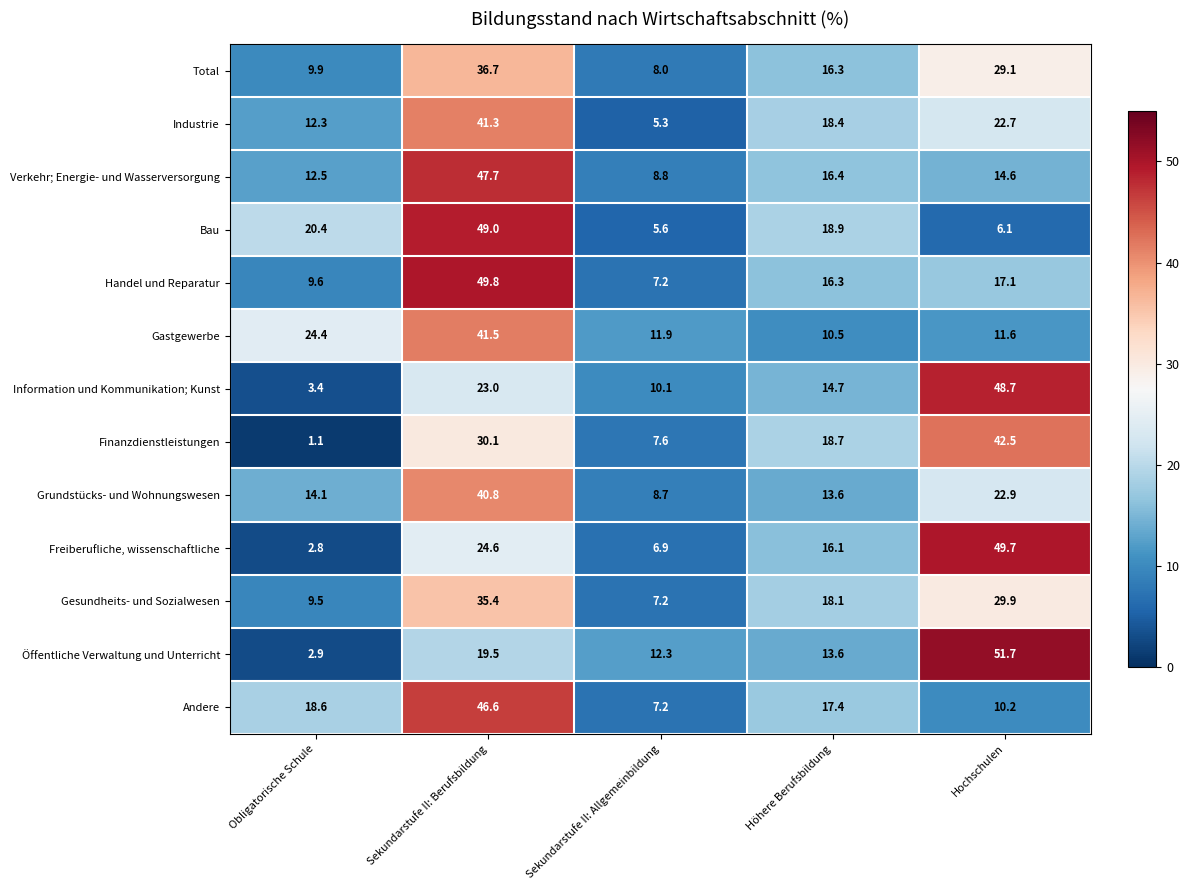

The Finanzdienstleistungen series shows 25.8 at Höhere Berufsbildung. True or false?

False